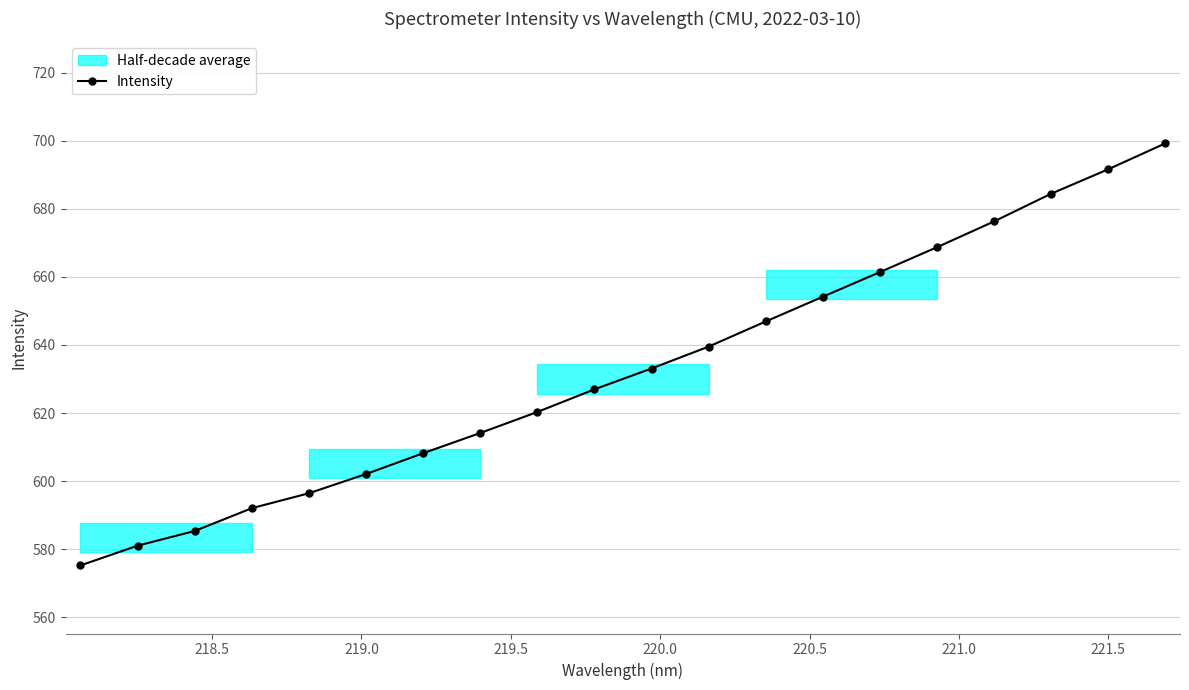

What is the value of the Intensity point at the 19th from the left?

691.6